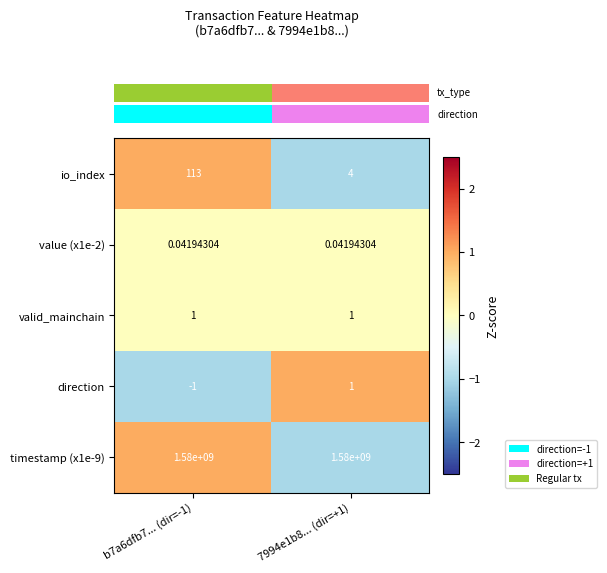

Is the value of io_index at 7994e1b8... (dir=+1) greater than the value of direction at b7a6dfb7... (dir=-1)?

Yes